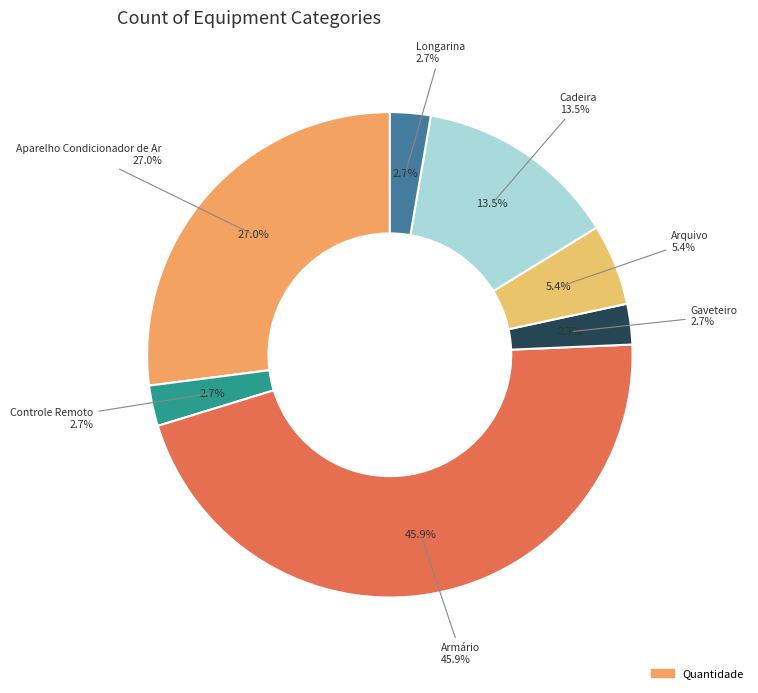

True or false: Cadeira accounts for 7% of the total.

False